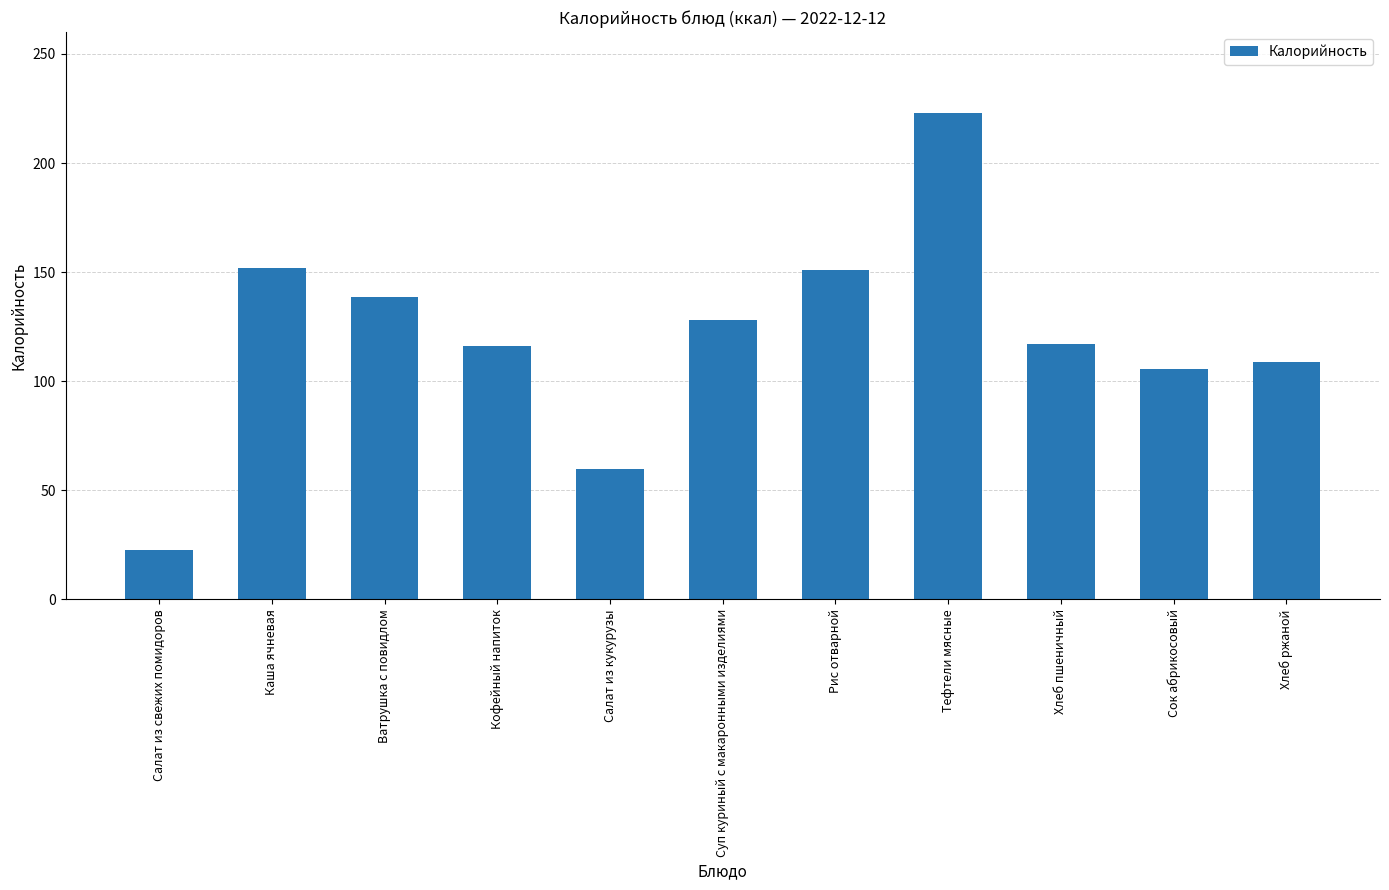

What is the ratio of the value at Каша ячневая to the value at Салат из кукурузы?

2.5